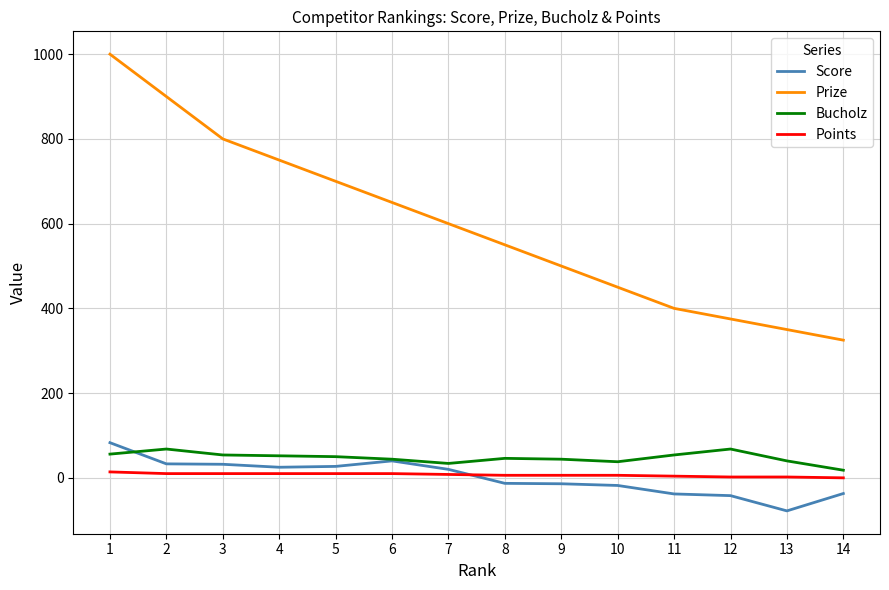

The value of Prize at 9 is 500. True or false?

True